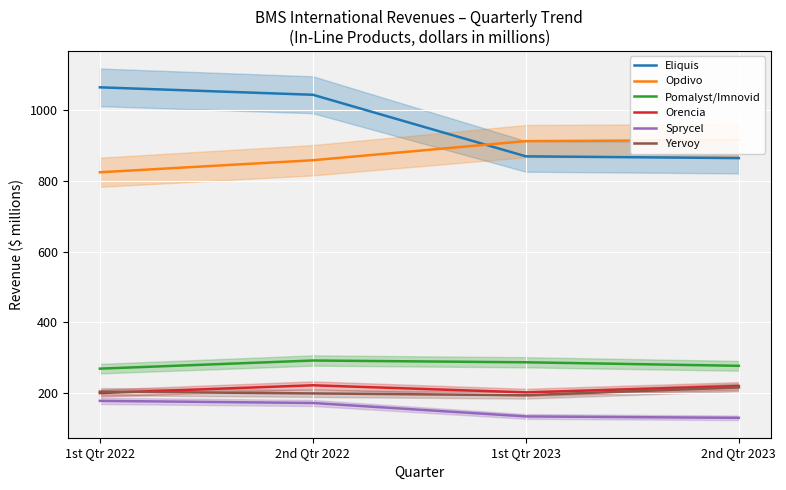

Is it true that Sprycel equals 28 at 2nd Qtr 2023?

False